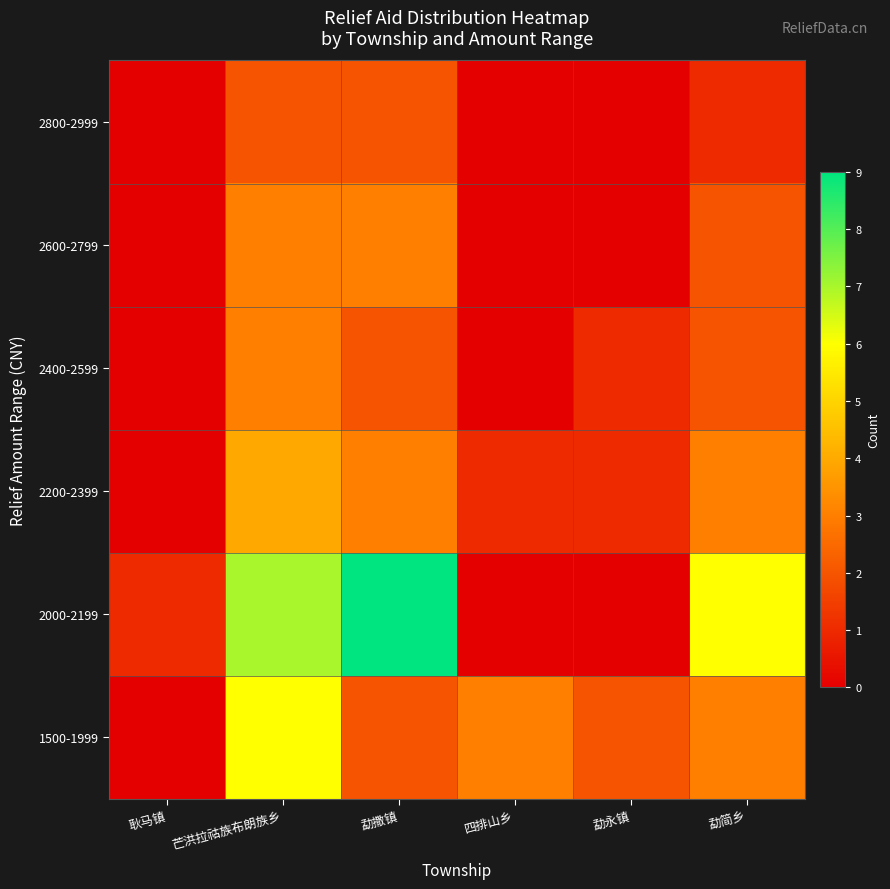

Which series has the largest total across all categories?

2000-2199